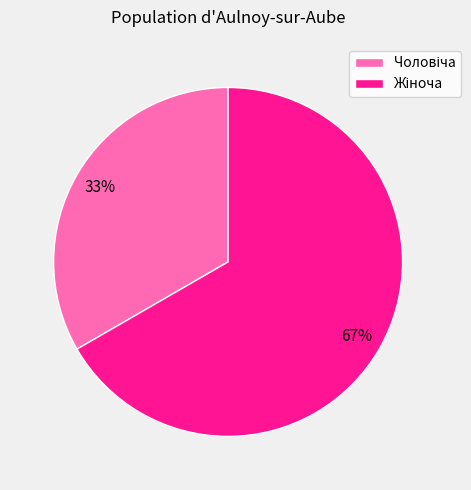

Is there a majority slice in this chart?

Yes